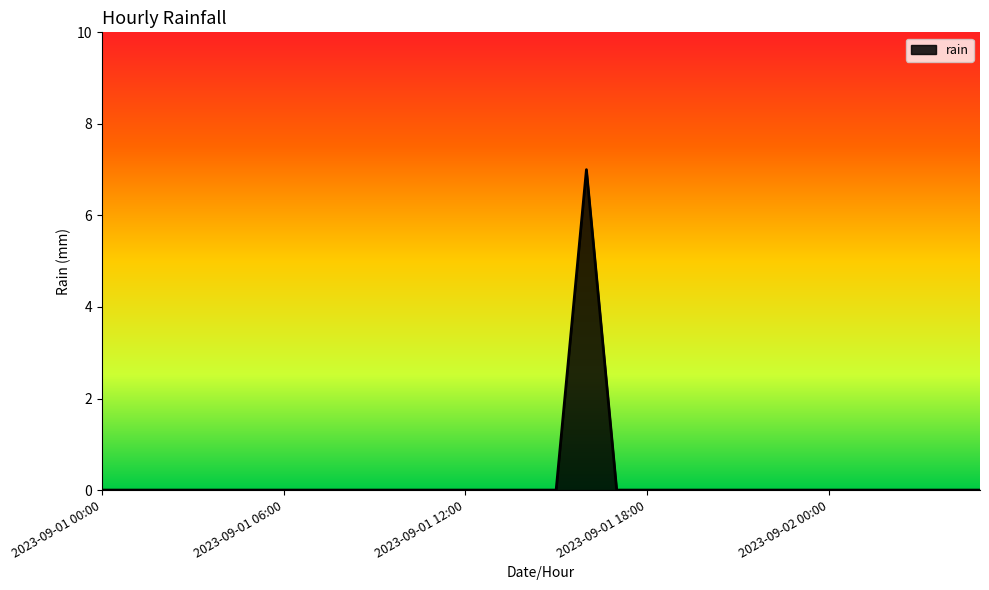

What is the maximum value shown in the chart?

7